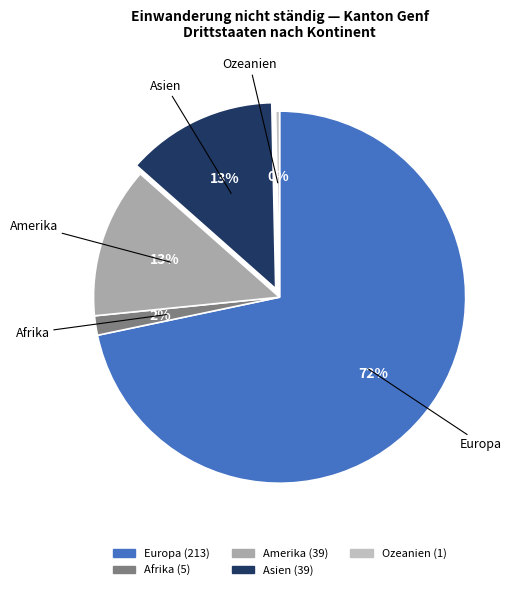

Which has a higher value, Asien or Afrika?

Asien